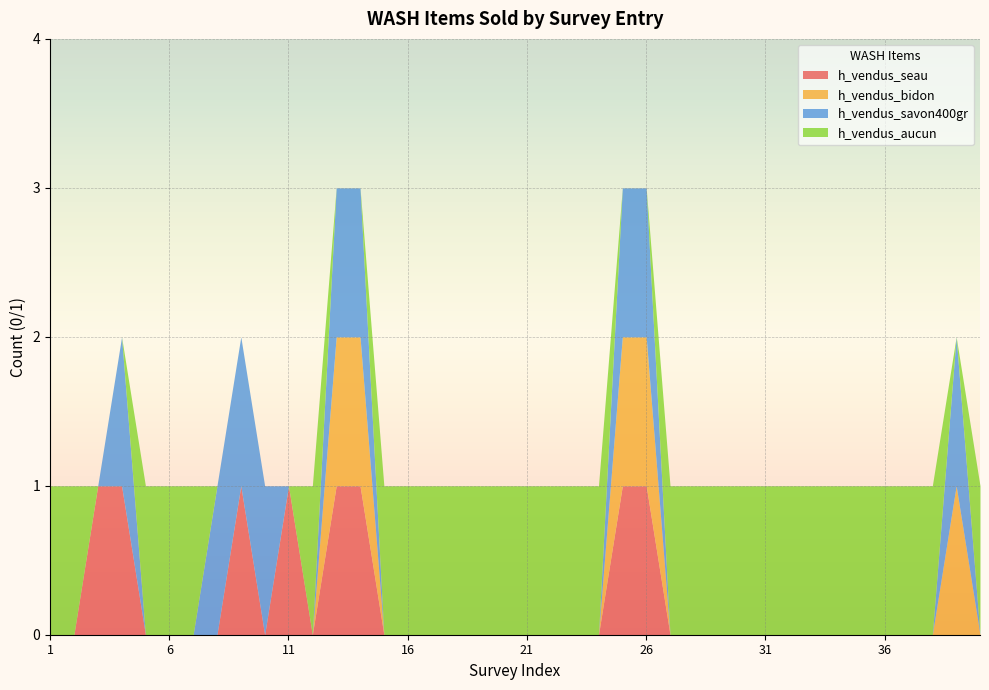

True or false: h_vendus_aucun has more than 1 interior local peaks.

False